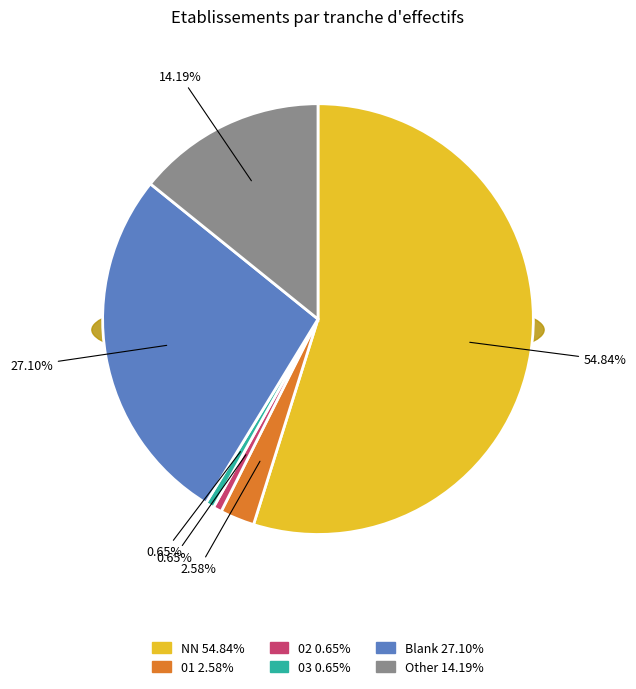

To the nearest percent, what percentage of the pie is Other?

14%